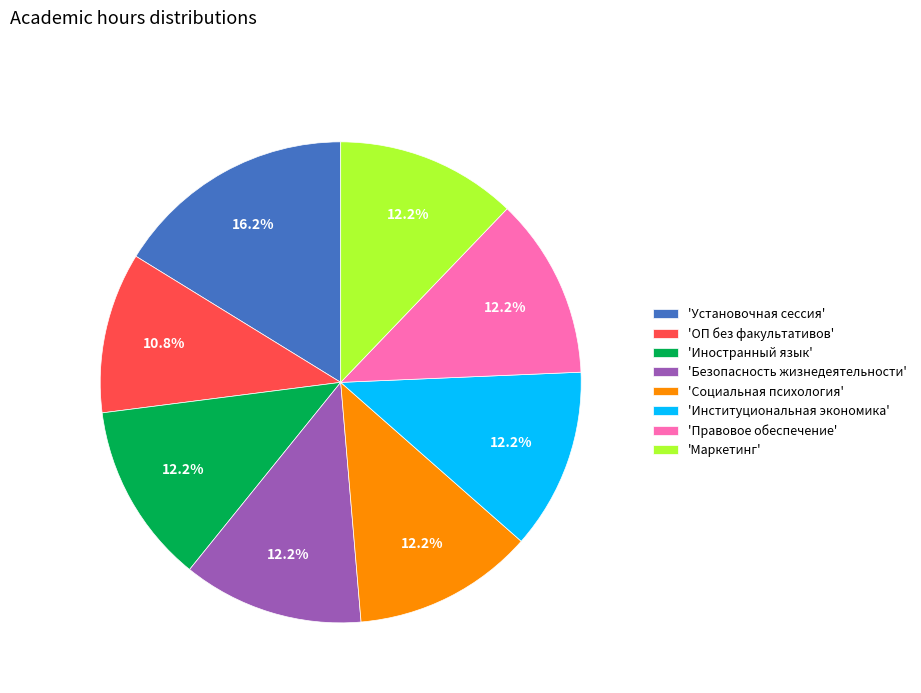

Does any single category account for the majority?

No